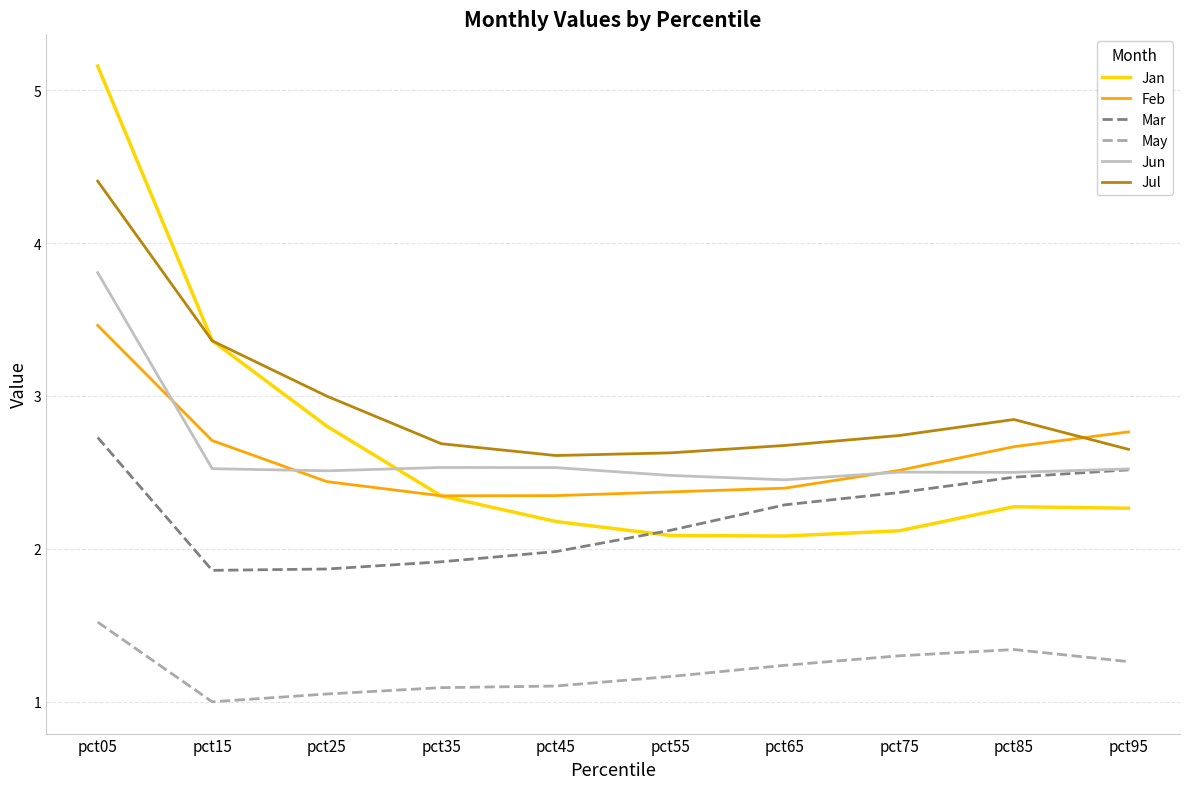

The value of Mar at pct05 is 2.7. True or false?

True